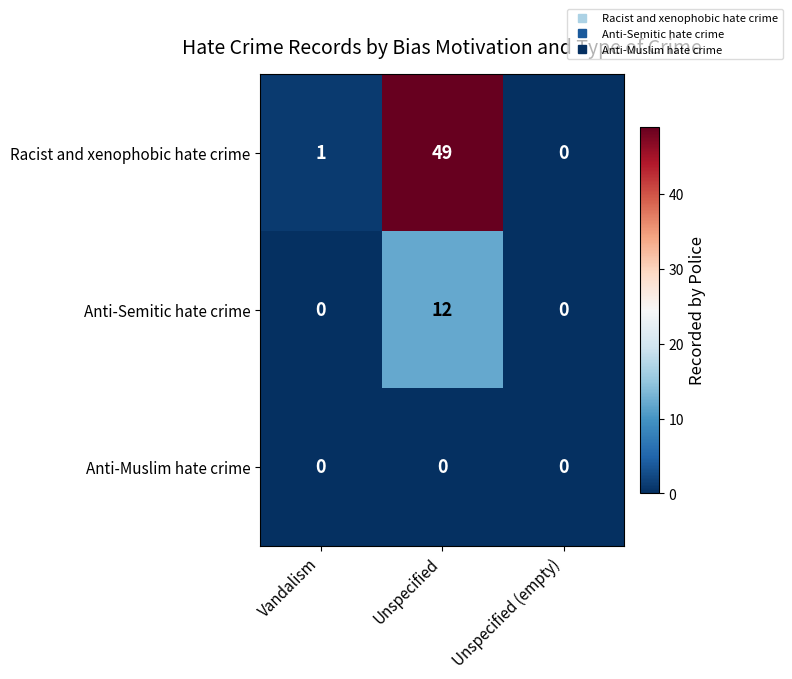

Between Unspecified and Unspecified (empty), which series saw the biggest shift?

Racist and xenophobic hate crime